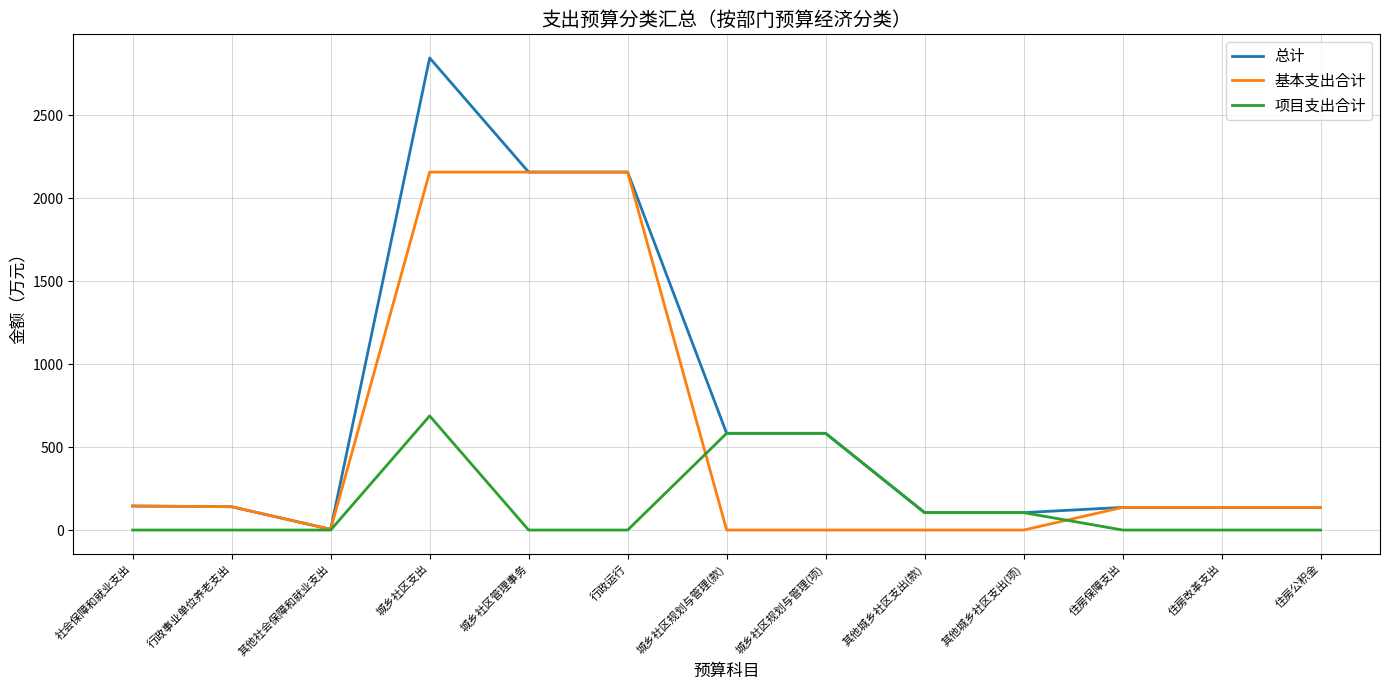

Is the value of 项目支出合计 at 其他社会保障和就业支出 greater than the value of 基本支出合计 at 住房保障支出?

No